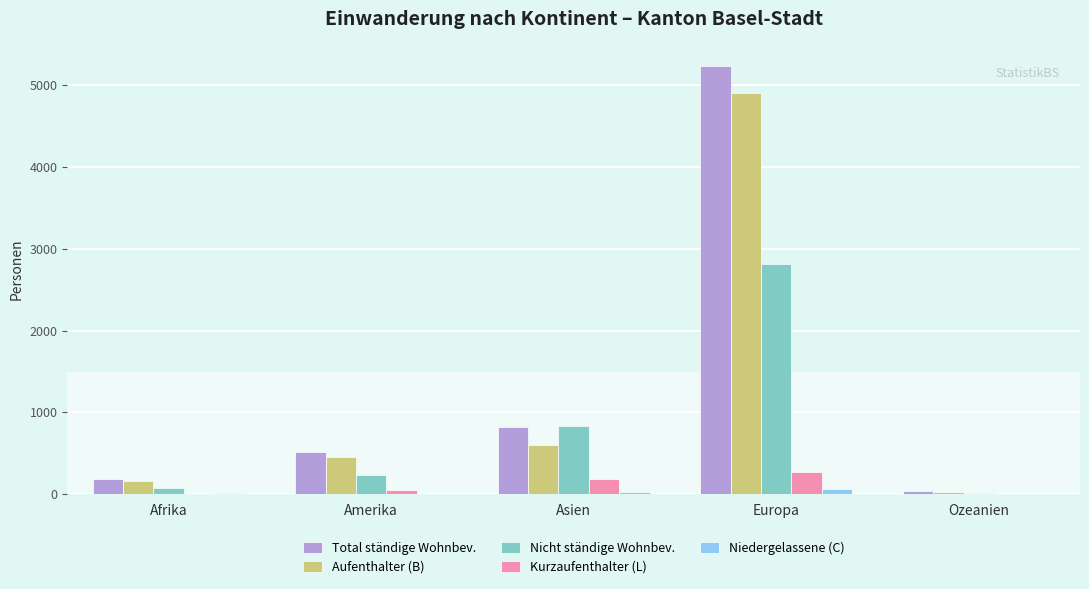

At which category is the sum across all series the highest?

Europa